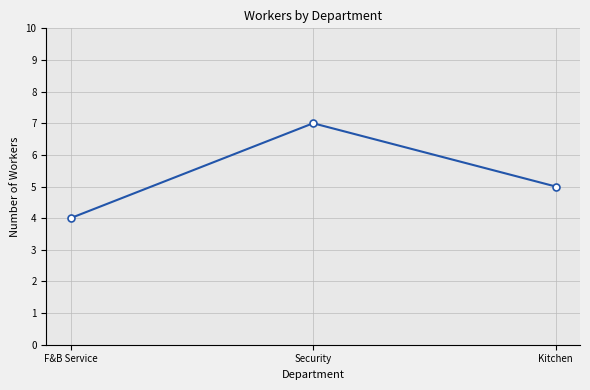

Reading right to left, extract all data points from this chart.

Kitchen=5	Security=7	F&B Service=4